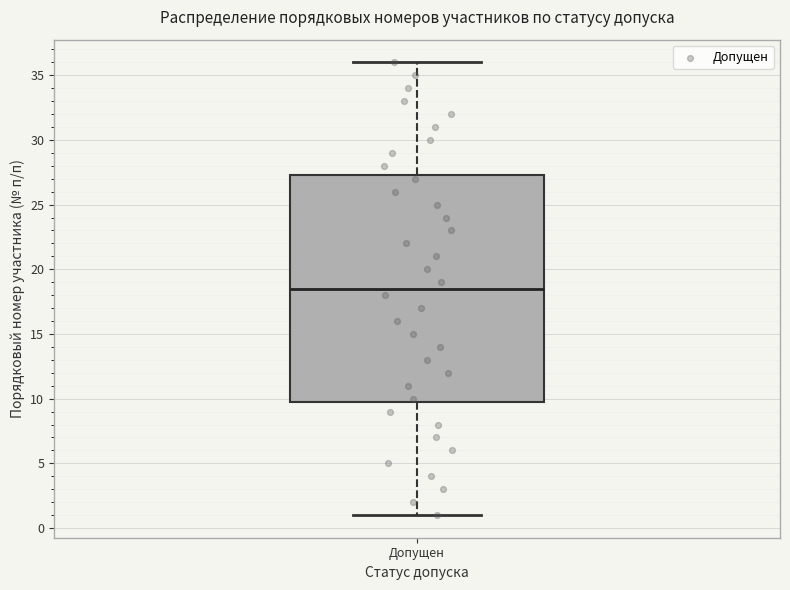

Read this box plot against the y-axis: the position of the median line, the range covered by the box, and the ends of both whiskers. The values are not printed on the chart, so give them approximately, as read against the axis.

median 18.5, box 10.0 to 27.5, whiskers 1.0 to 36.0